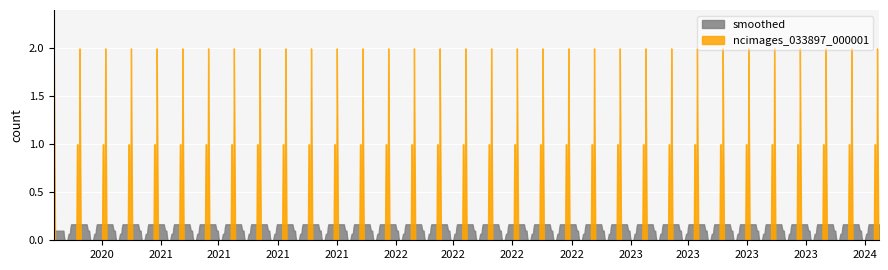

At which category does the chart reach its peak across all series?

2020-08-18